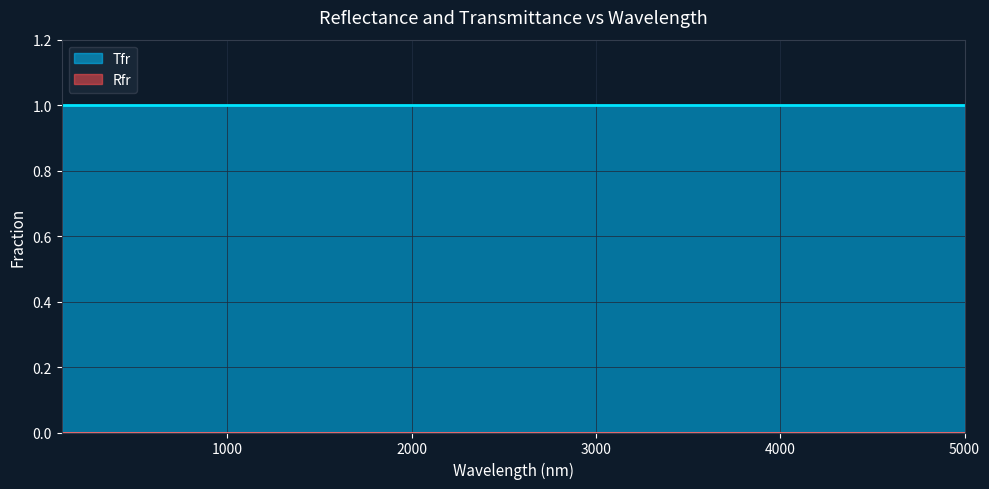

At which category is the sum across all series the highest?

100